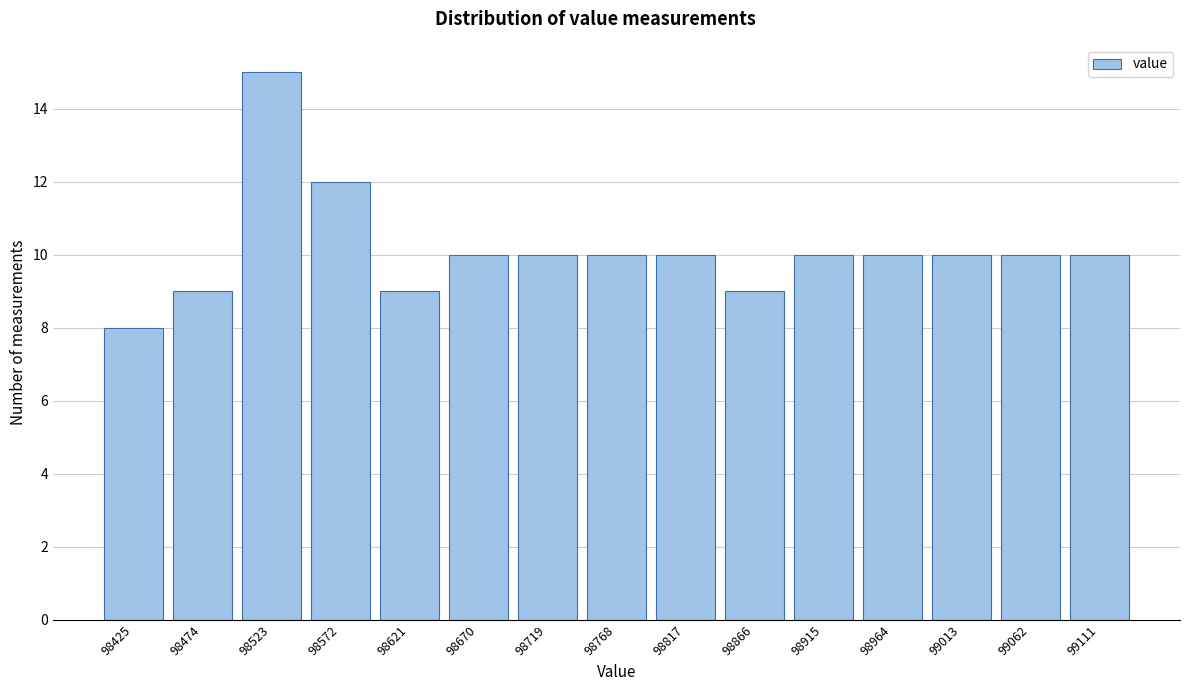

Reading left to right, extract all data points from this chart.

98425=8	98474=9	98523=15	98572=12	98621=9	98670=10	98719=10	98768=10	98817=10	98866=9	98915=10	98964=10	99013=10	99062=10	99111=10